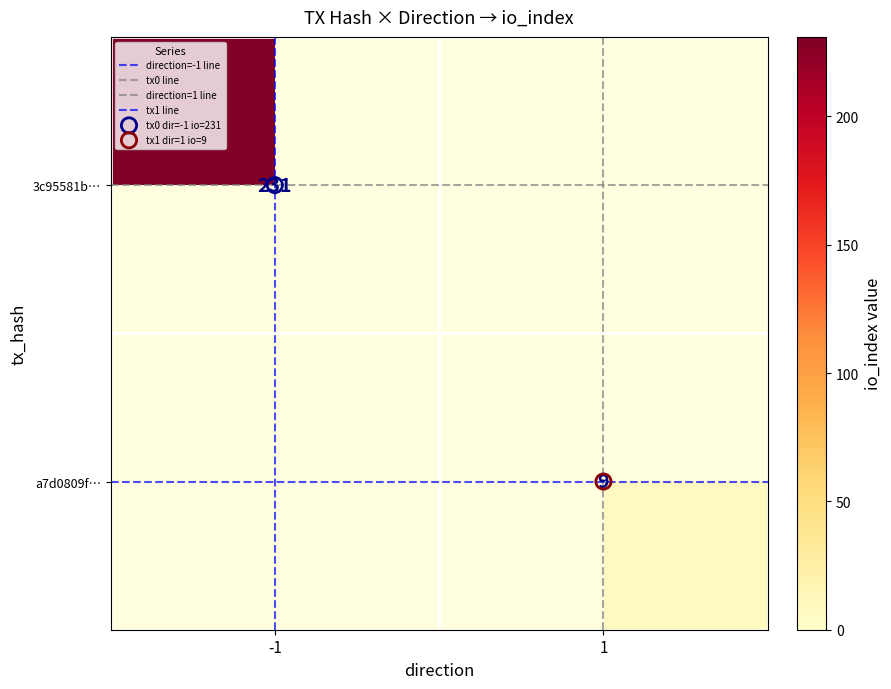

What is the highest value of the direction=-1 line series?

1.0